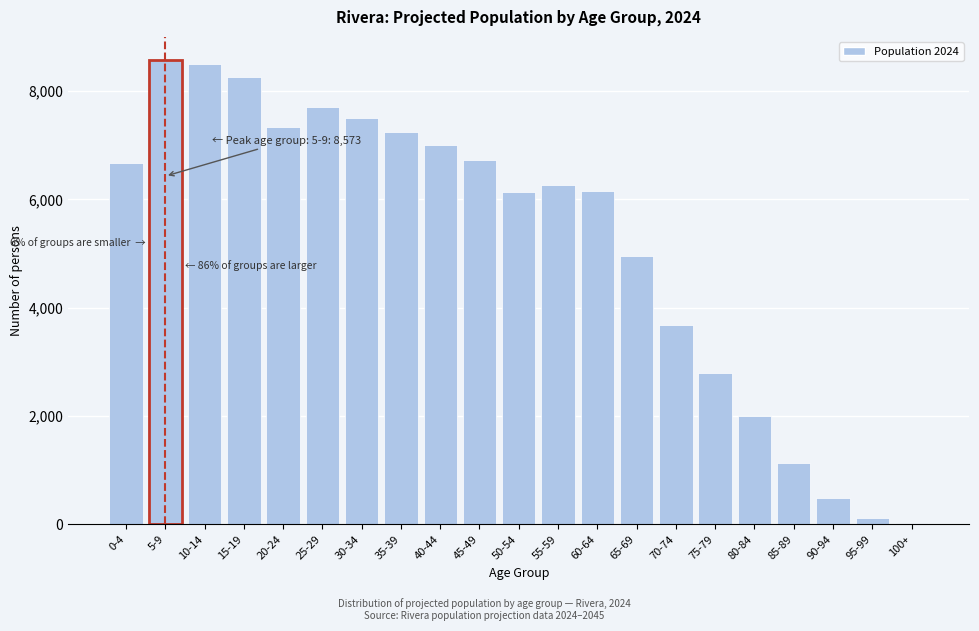

Between 35-39 and 25-29, which is larger?

25-29